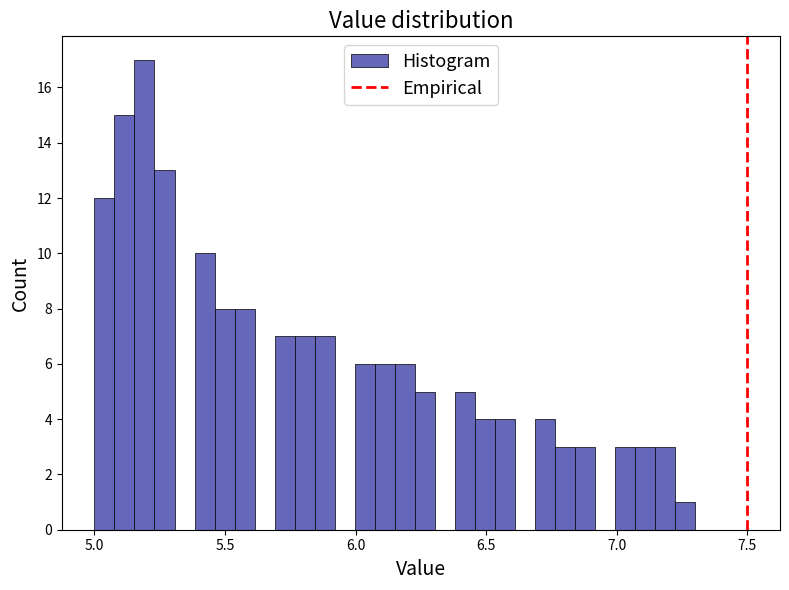

Read against the x-axis, roughly where is the centre of the tallest bar?

5.20